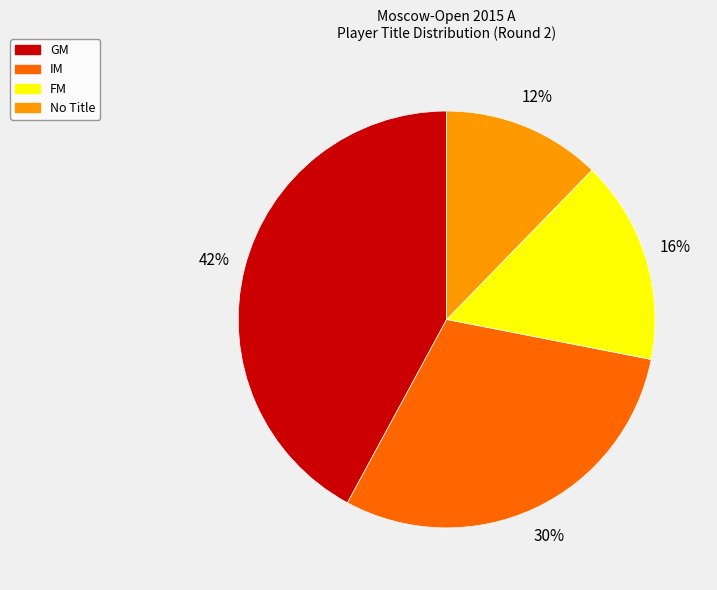

To the nearest percent, what is the difference between the largest and smallest slice percentages?

30%